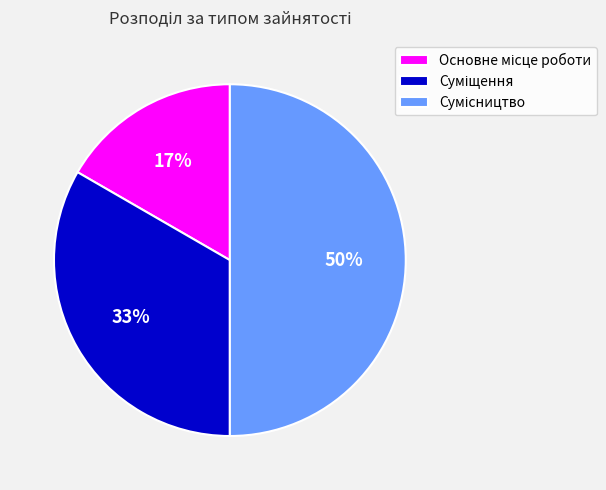

To the nearest percent, what is the average slice percentage?

33%